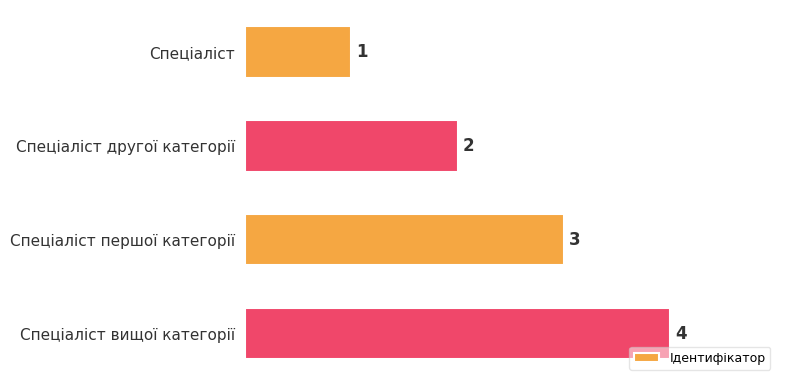

List the labels in order of value, largest first.

Спеціаліст вищої категорії, Спеціаліст першої категорії, Спеціаліст другої категорії, Спеціаліст